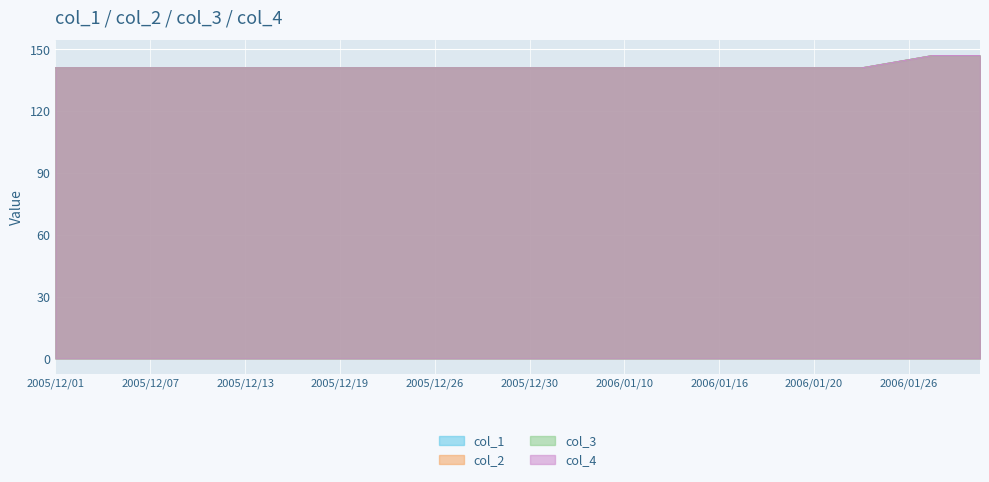

At which category is the sum across all series the highest?

2006/01/27